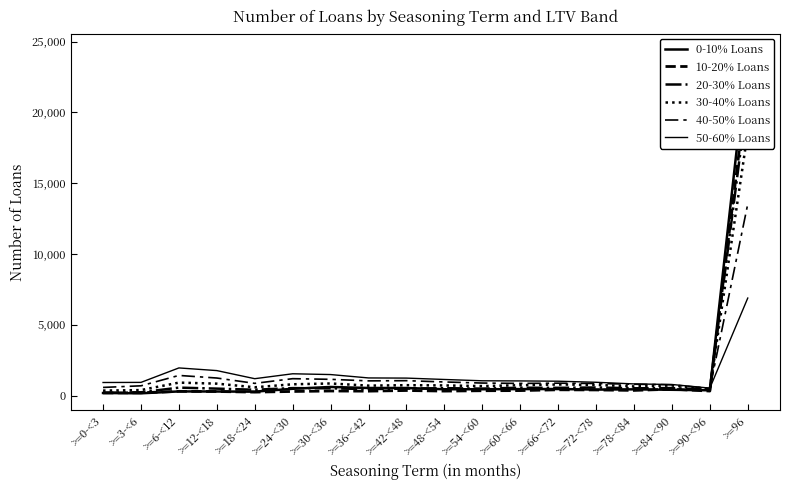

What is the label of the 3rd point from the right?

>=84-<90